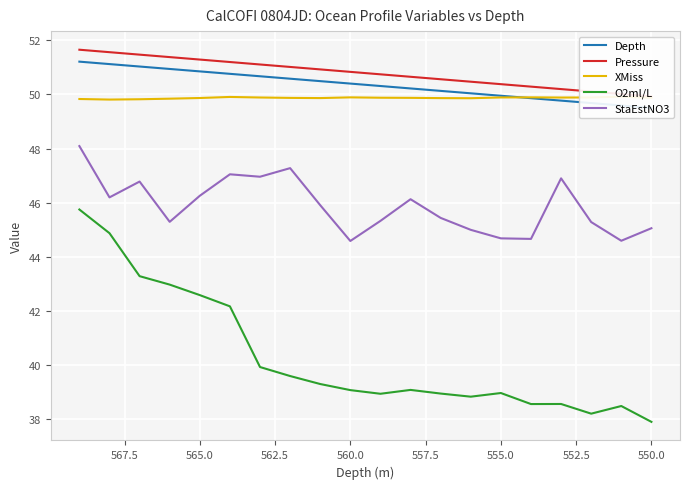

Reading left to right, extract all data points from this chart.

Depth: 51.2	51.1	51.0	50.9	50.9	50.8	50.7	50.6	50.5	50.4	50.3	50.2	50.1	50.0	49.9	49.9	49.8	49.7	49.6	49.5
Pressure: 51.7	51.6	51.5	51.4	51.3	51.2	51.1	51.0	50.9	50.8	50.7	50.7	50.6	50.5	50.4	50.3	50.2	50.1	50.0	49.9
XMiss: 49.8	49.8	49.8	49.8	49.9	49.9	49.9	49.9	49.9	49.9	49.9	49.9	49.9	49.9	49.9	49.9	49.9	49.9	49.9	49.9
O2ml/L: 45.7	44.9	43.3	43.0	42.6	42.2	39.9	39.6	39.3	39.1	38.9	39.1	38.9	38.8	39.0	38.6	38.6	38.2	38.5	37.9
StaEstNO3: 48.1	46.2	46.8	45.3	46.3	47.0	47.0	47.3	45.9	44.6	45.3	46.1	45.4	45.0	44.7	44.7	46.9	45.3	44.6	45.1